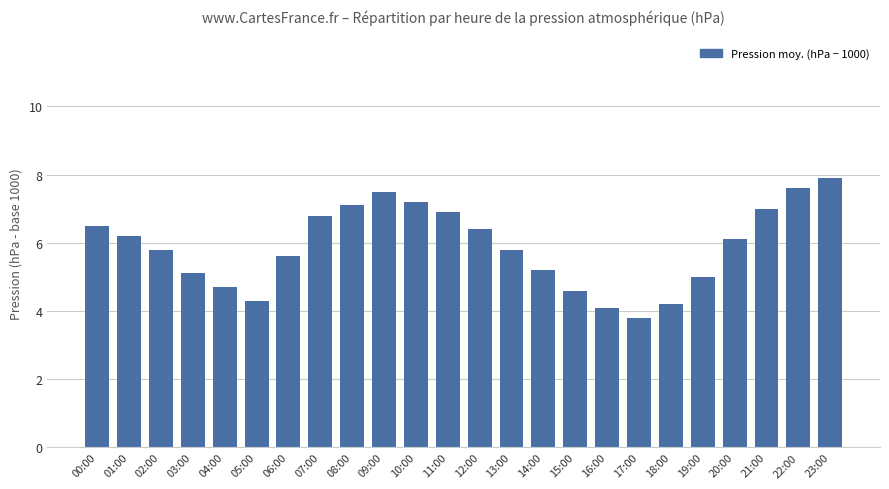

Reading right to left, transcribe all the data shown in this chart.

23:00=7.9	22:00=7.6	21:00=7.0	20:00=6.1	19:00=5.0	18:00=4.2	17:00=3.8	16:00=4.1	15:00=4.6	14:00=5.2	13:00=5.8	12:00=6.4	11:00=6.9	10:00=7.2	09:00=7.5	08:00=7.1	07:00=6.8	06:00=5.6	05:00=4.3	04:00=4.7	03:00=5.1	02:00=5.8	01:00=6.2	00:00=6.5